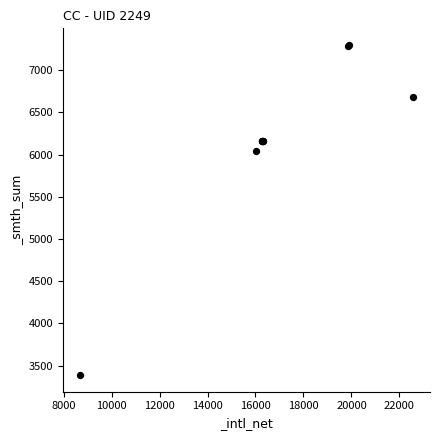

What Y value in the scatter plot is closest to 5343?

6044